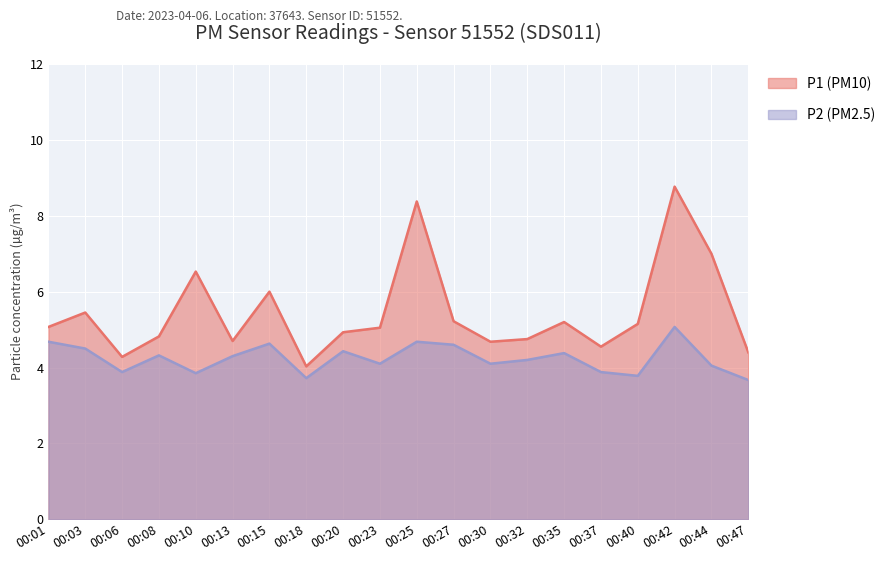

List the labels in order of P1 value, largest first.

00:42, 00:25, 00:44, 00:10, 00:15, 00:03, 00:27, 00:35, 00:40, 00:01, 00:23, 00:20, 00:08, 00:32, 00:13, 00:30, 00:37, 00:47, 00:06, 00:18